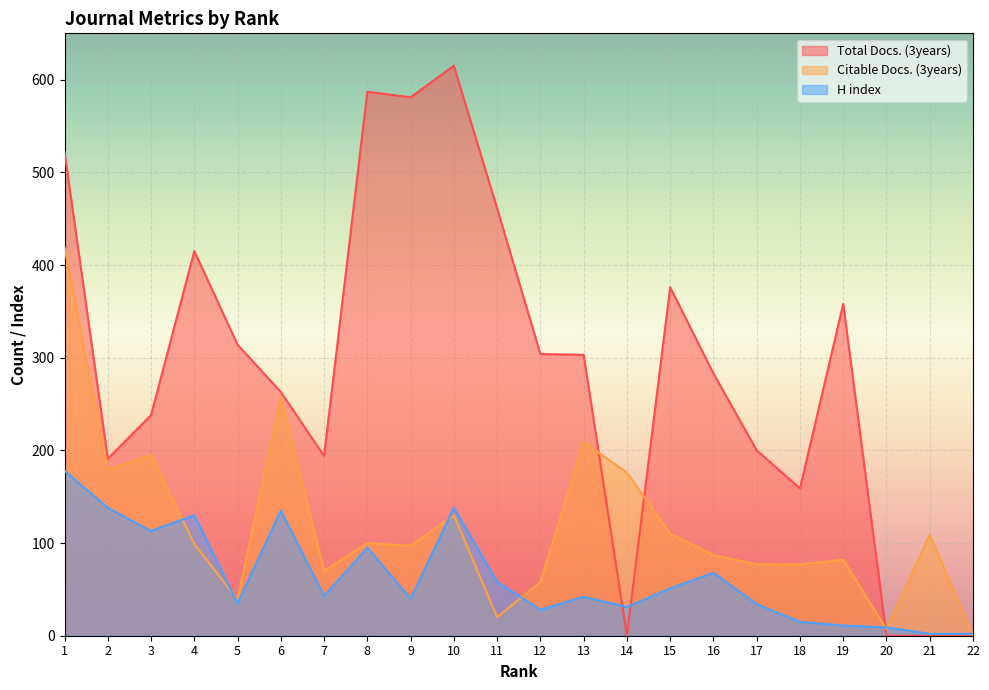

Reading left to right, extract all data points from this chart.

Total Docs. (3years): 522	191	238	415	314	263	194	587	581	615	461	304	303	0	376	283	200	159	358	0	0	0
Citable Docs. (3years): 419	179	195	99	39	257	70	100	97	130	20	58	209	176	110	87	77	77	82	7	109	0
H index: 178	138	113	130	35	135	43	95	40	138	58	28	42	31	51	68	34	15	11	9	2	2